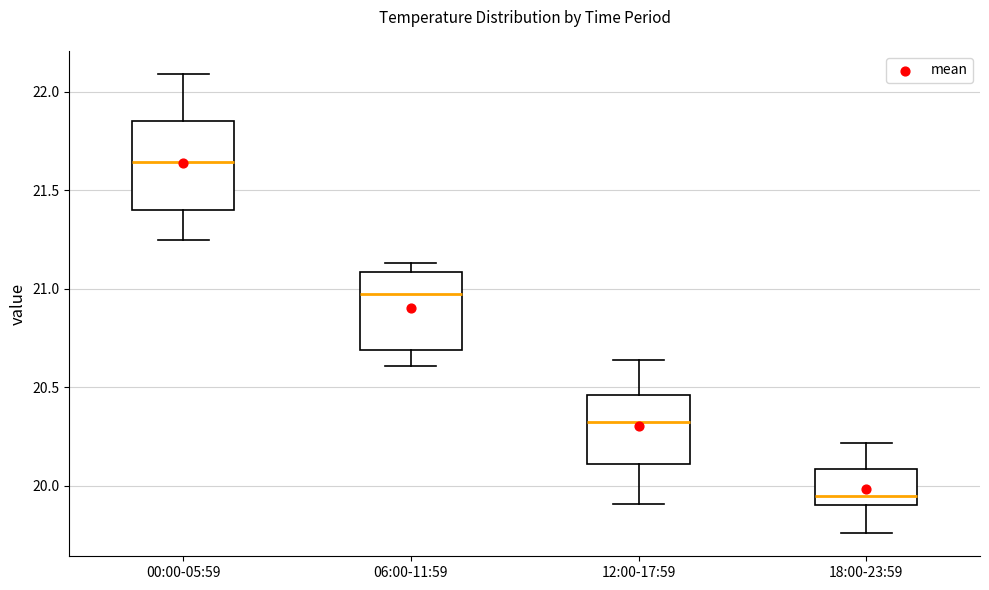

Which box's median line is the lowest?

18:00-23:59